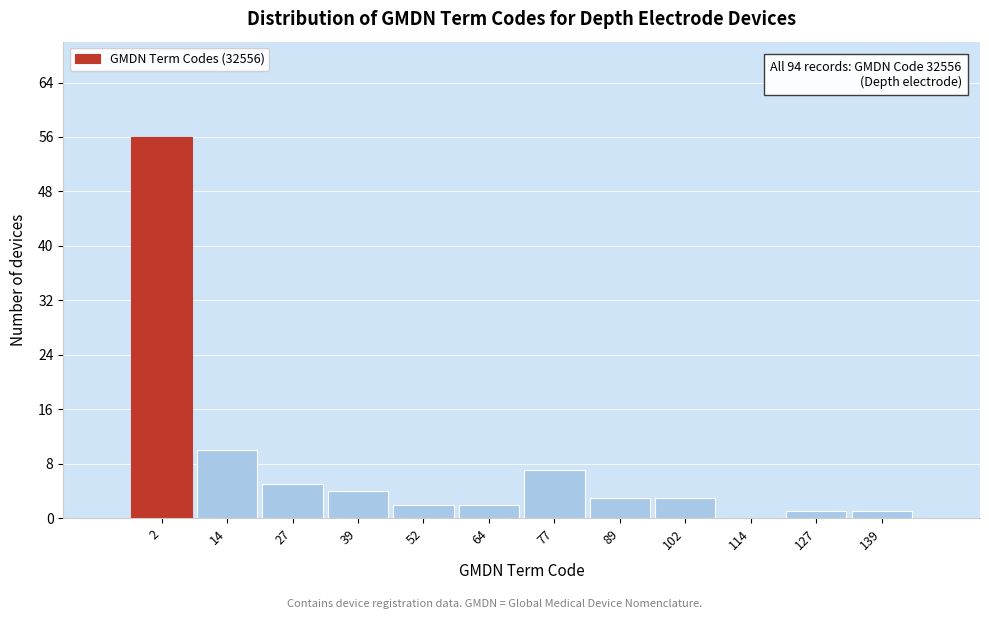

Reading left to right, what are all the values shown in this chart?

2=56	14=10	27=5	39=4	52=2	64=2	77=7	89=3	102=3	114=0	127=1	139=1